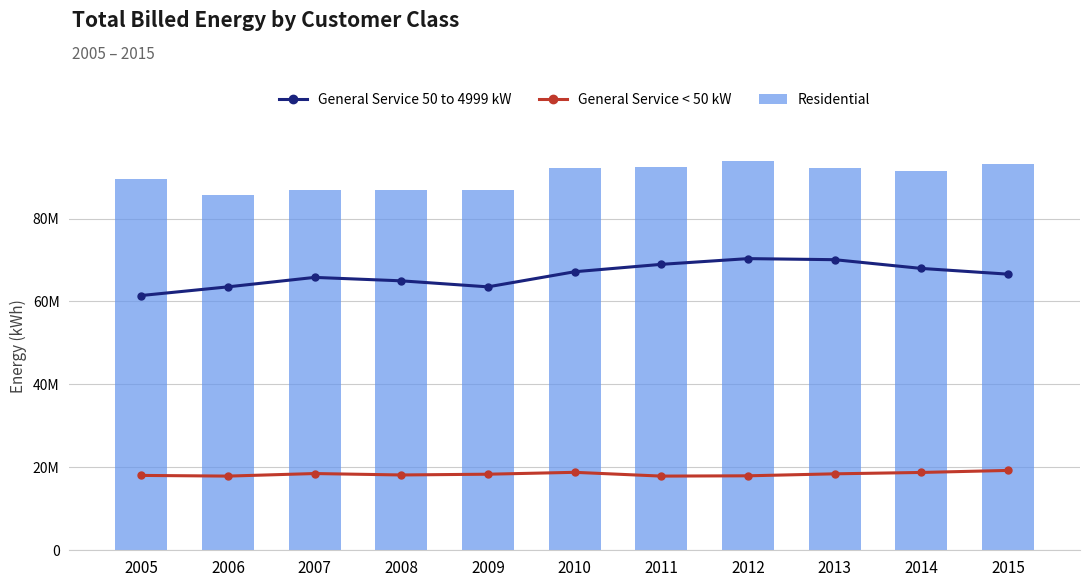

At how many categories does at least one series exceed 50997467?

11